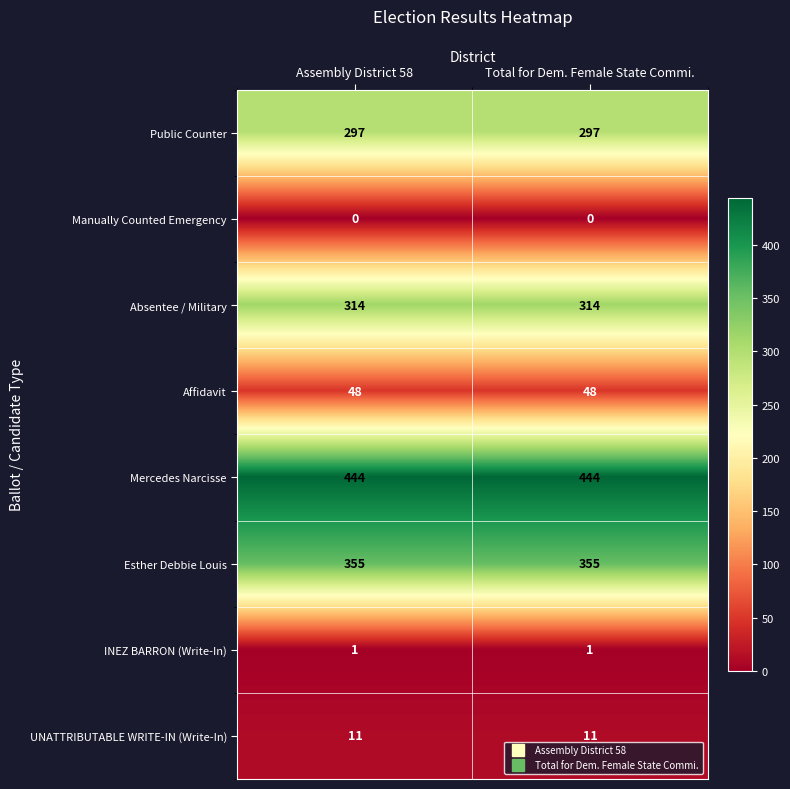

What is the difference between the highest and lowest values at Assembly District 58?

444